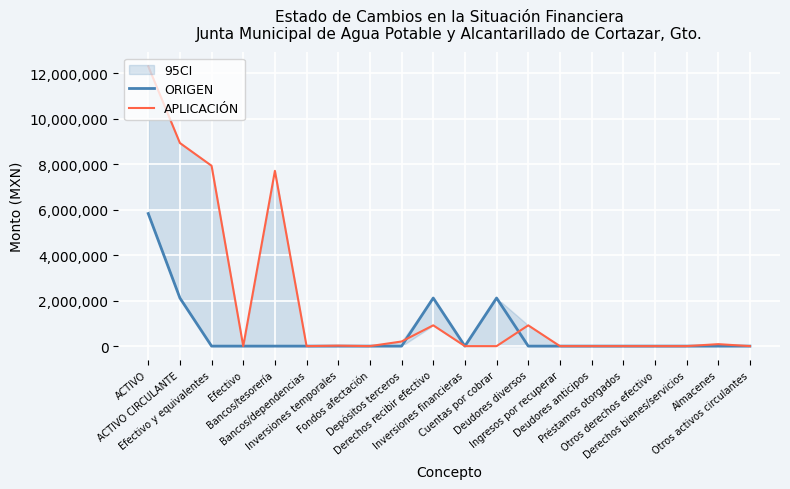

In APLICACIÓN, how many points are higher than both neighbors (excluding endpoints)?

5